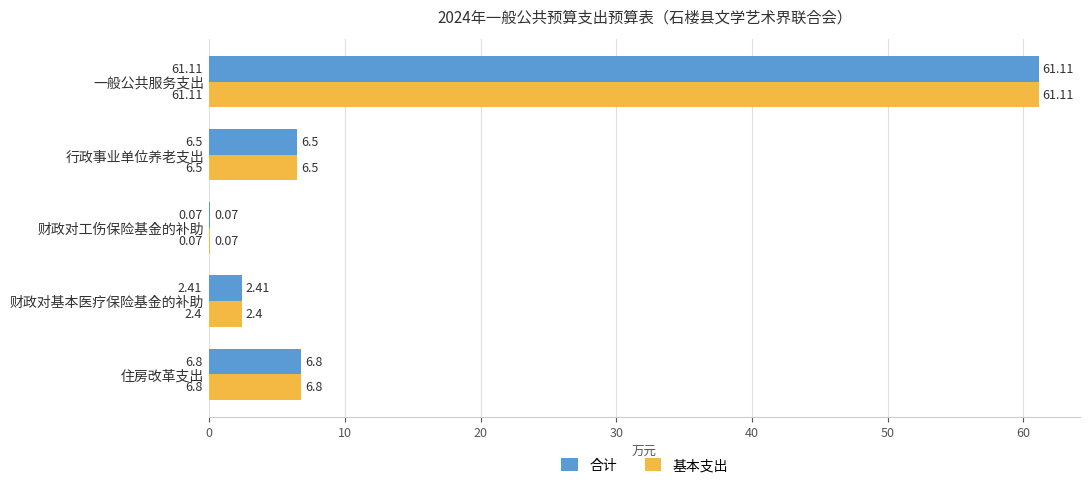

Is the value of 合计 at 财政对工伤保险基金的补助 greater than the value of 基本支出 at 一般公共服务支出?

No